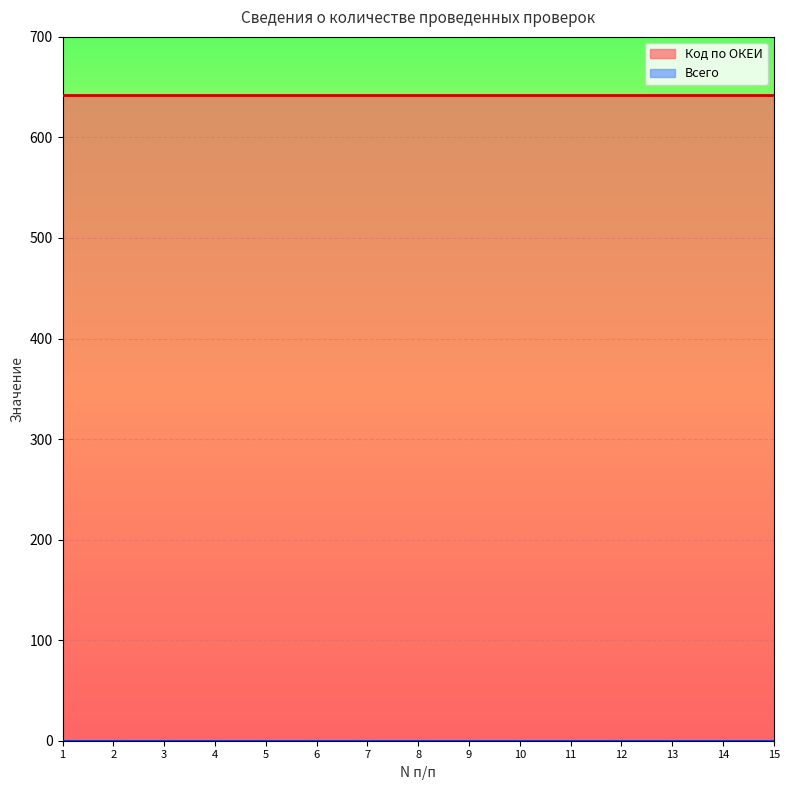

True or false: Код по ОКЕИ and Всего cross at least once.

False